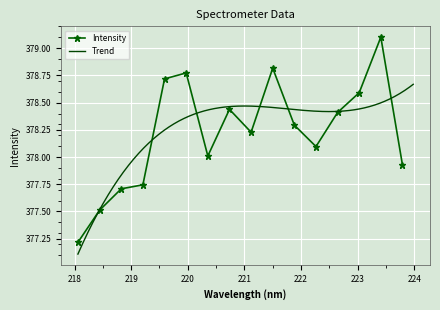

What is the value of the Intensity point at the 7th from the left?

378.0